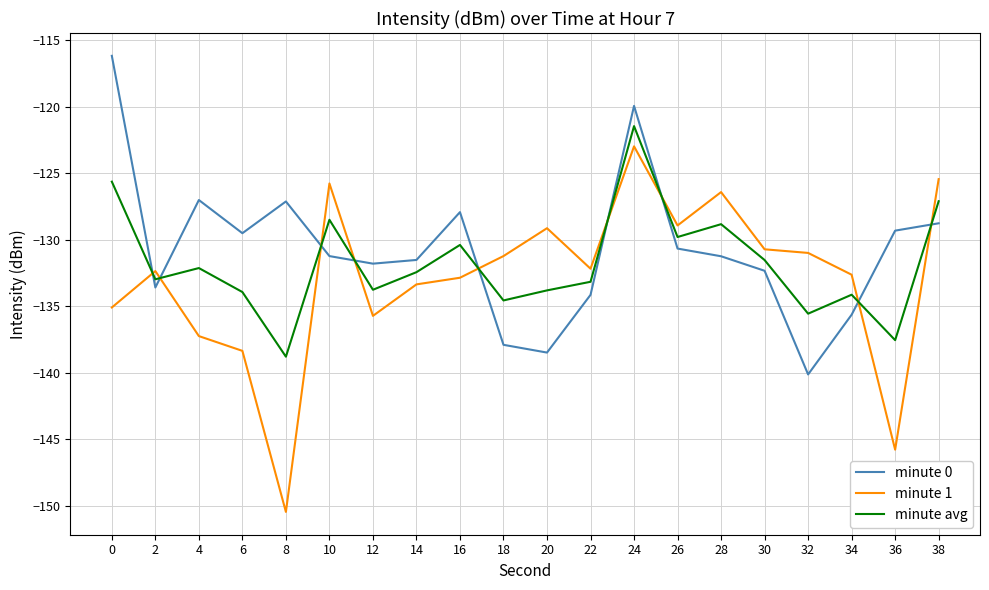

Is the value of minute 1 at 26 greater than the value of minute avg at 10?

No